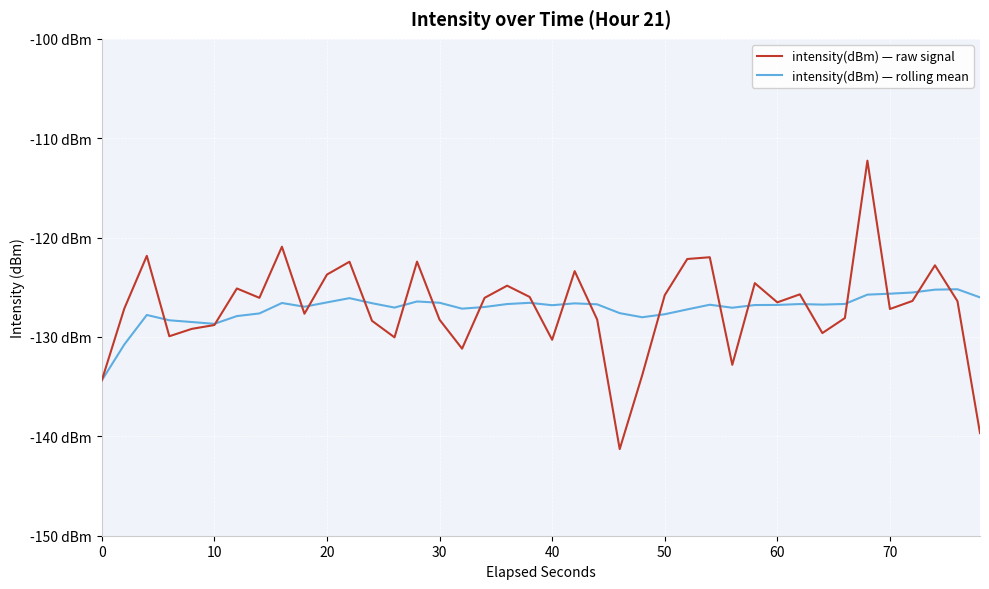

What are all the series names shown in the legend?

intensity(dBm) — raw signal, intensity(dBm) — rolling mean